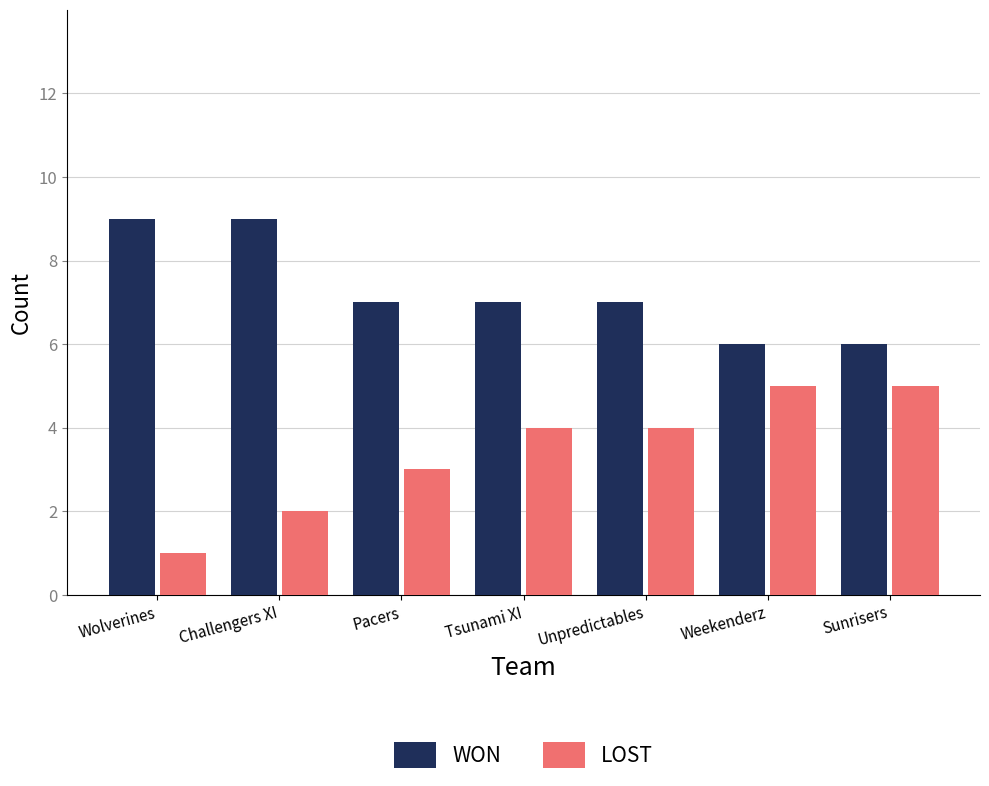

What is the label of the 5th bar from the left?

Unpredictables